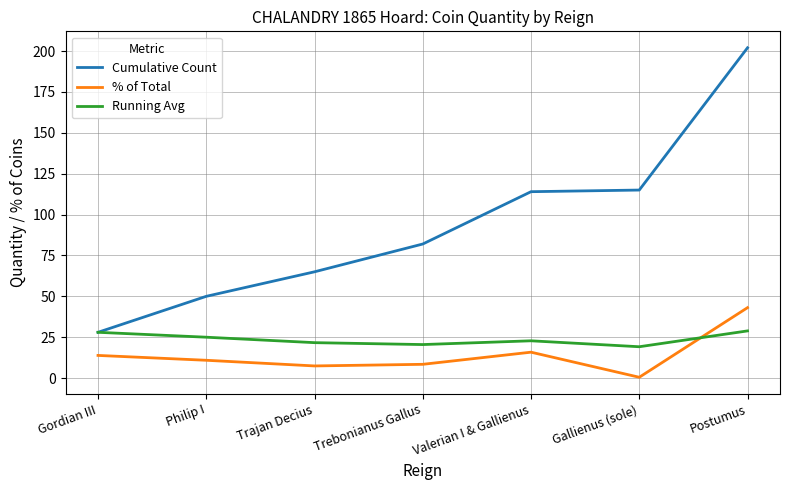

What is the minimum value shown in the chart?

0.5